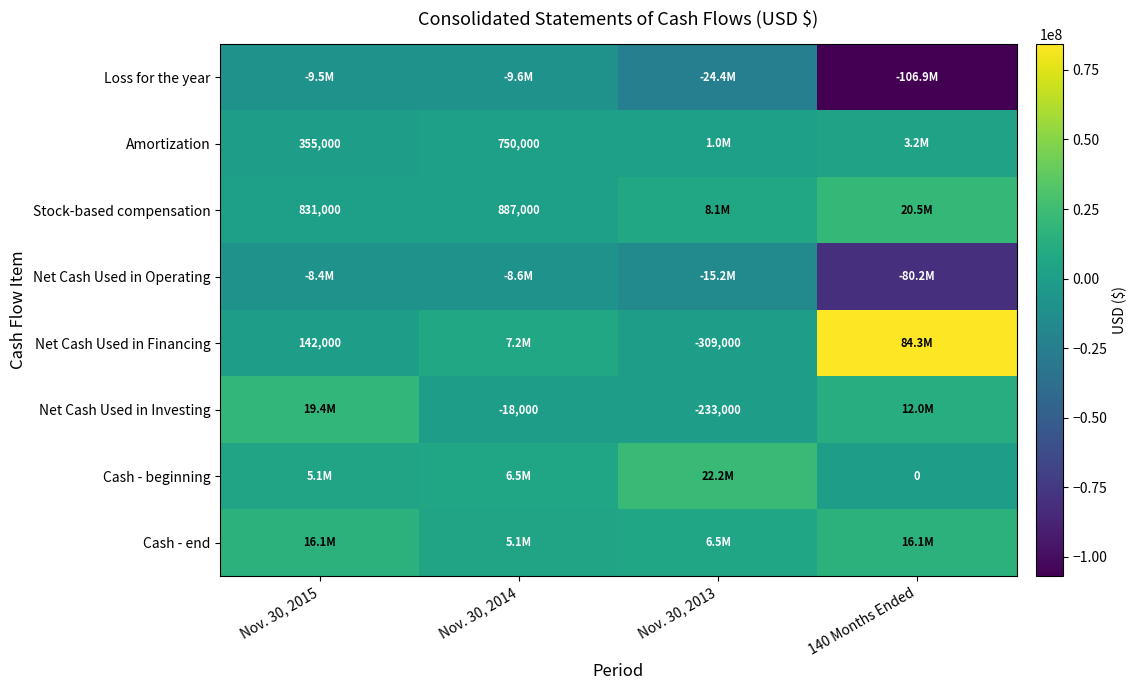

The value of Amortization at Nov. 30, 2015 is 355000. True or false?

True